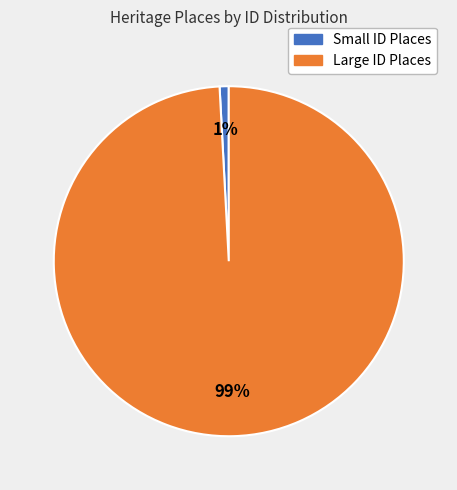

To the nearest percent, what is the difference between the largest and smallest slice percentages?

98%